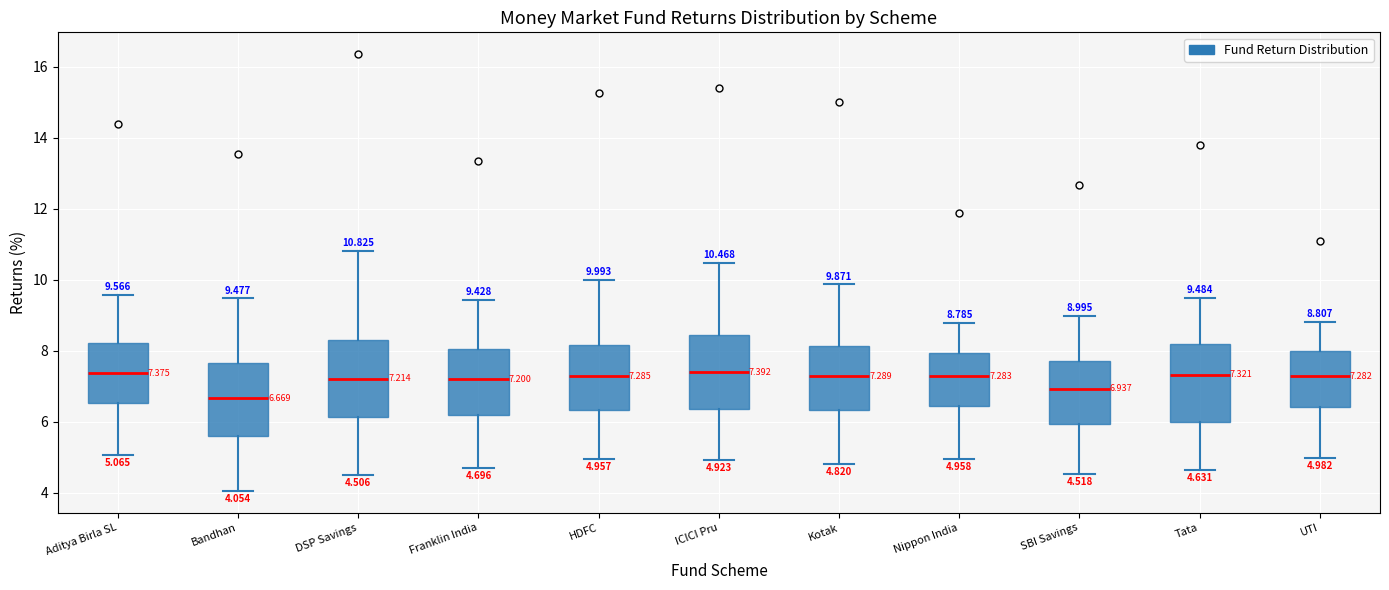

Which box's median line is the lowest?

Bandhan